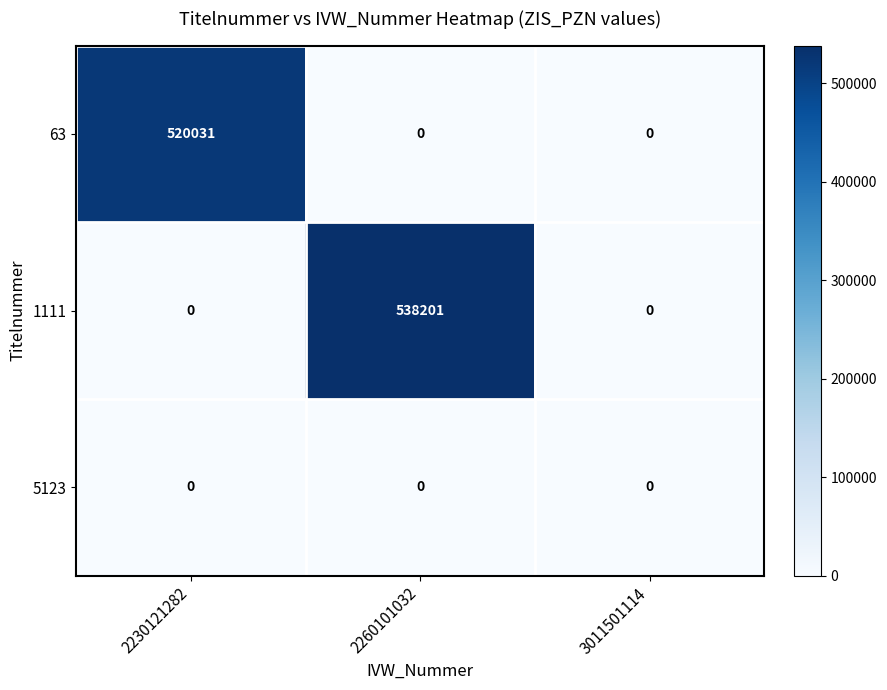

Rank the series by their maximum value, from lowest to highest.

5123, 63, 1111